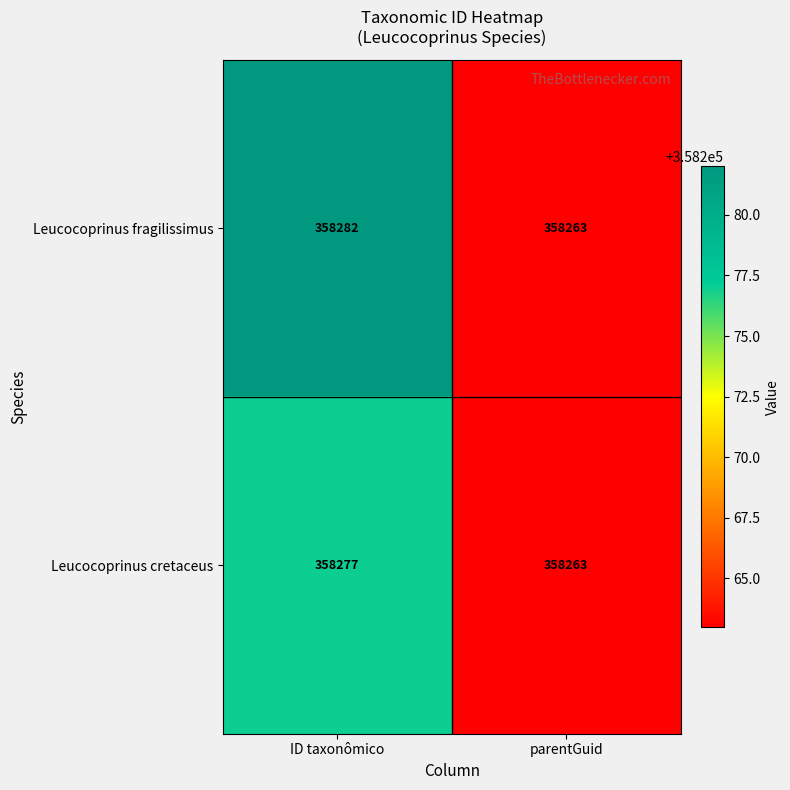

Which series has the largest total across all categories?

Leucocoprinus fragilissimus